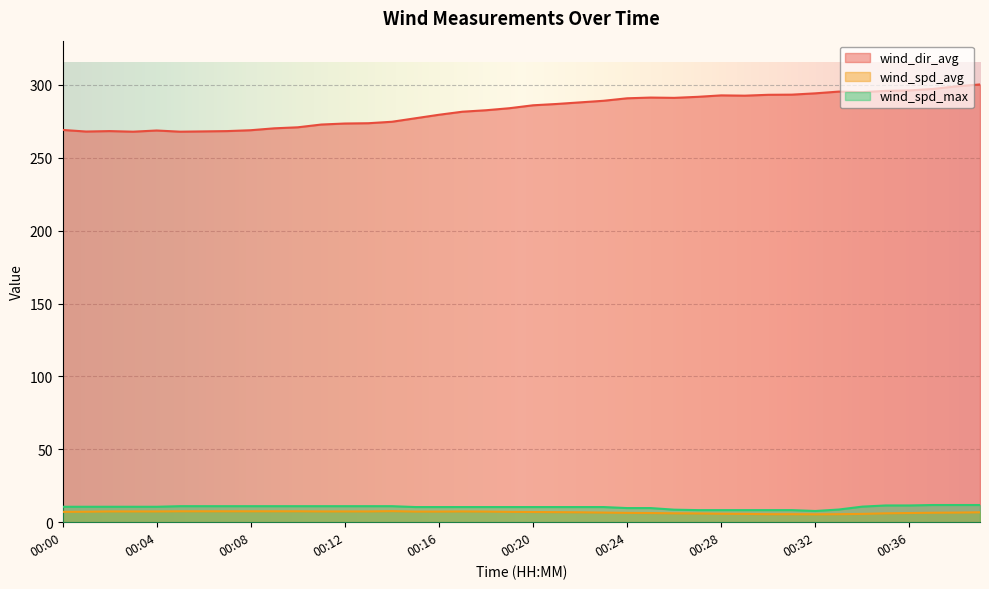

Is the value of wind_spd_avg at 00:15 greater than the value of wind_dir_avg at 00:27?

No